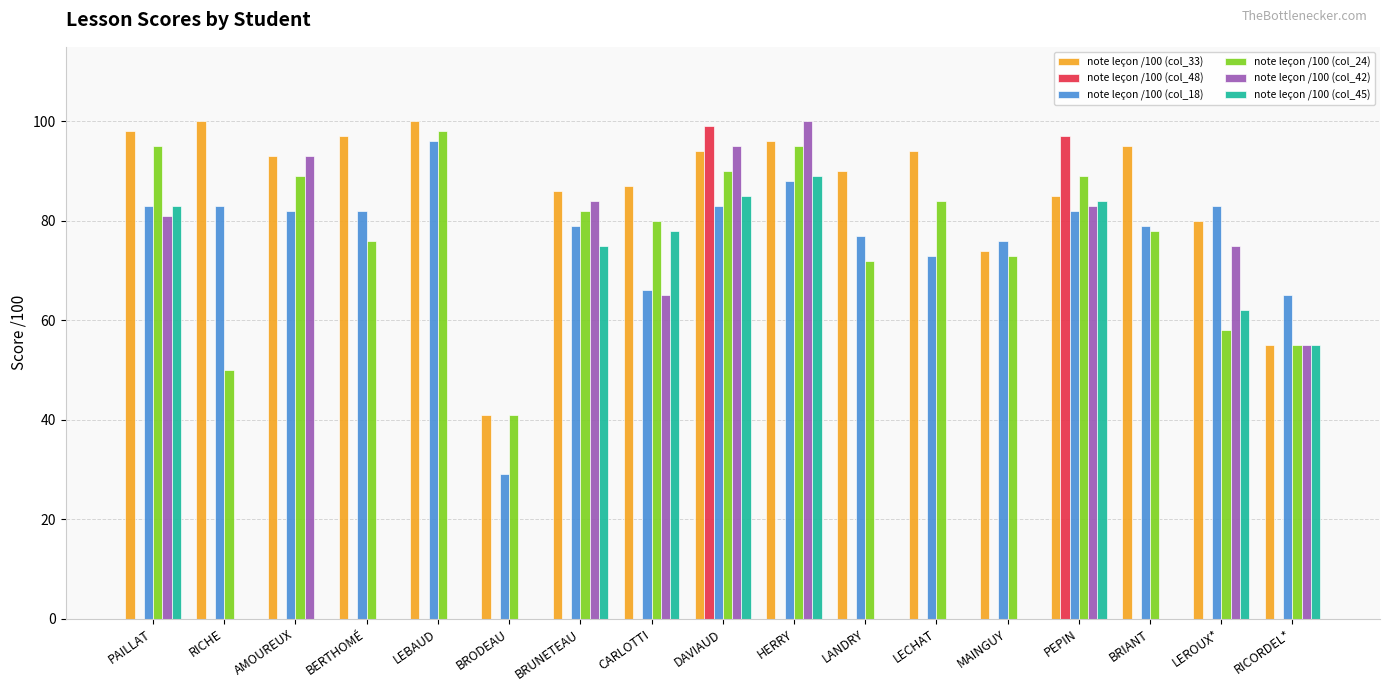

At which label does note leçon /100 (col_24) reach its peak?

LEBAUD